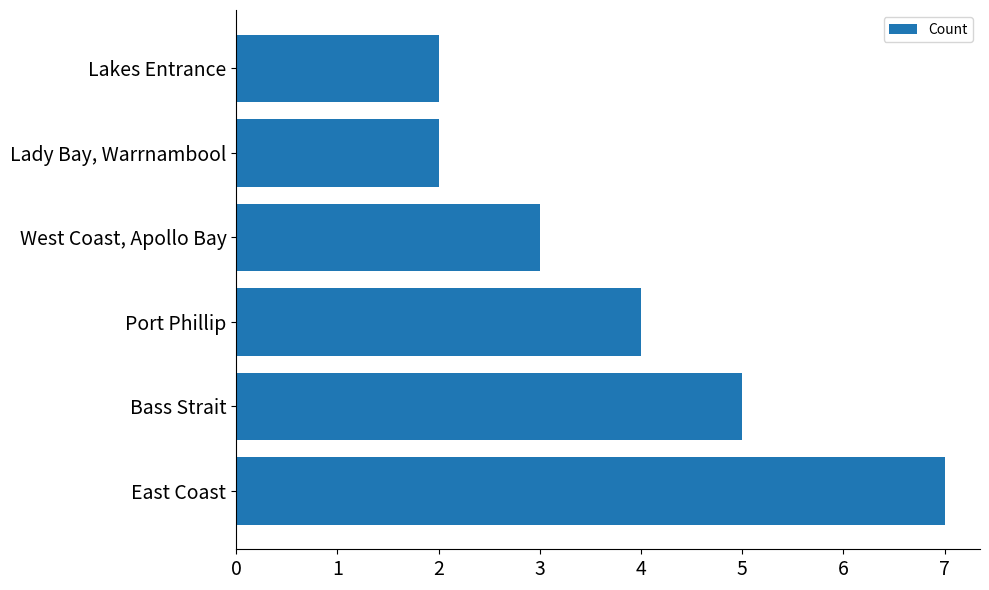

Reading bottom to top, transcribe all the data shown in this chart.

East Coast=7	Bass Strait=5	Port Phillip=4	West Coast, Apollo Bay=3	Lady Bay, Warrnambool=2	Lakes Entrance=2